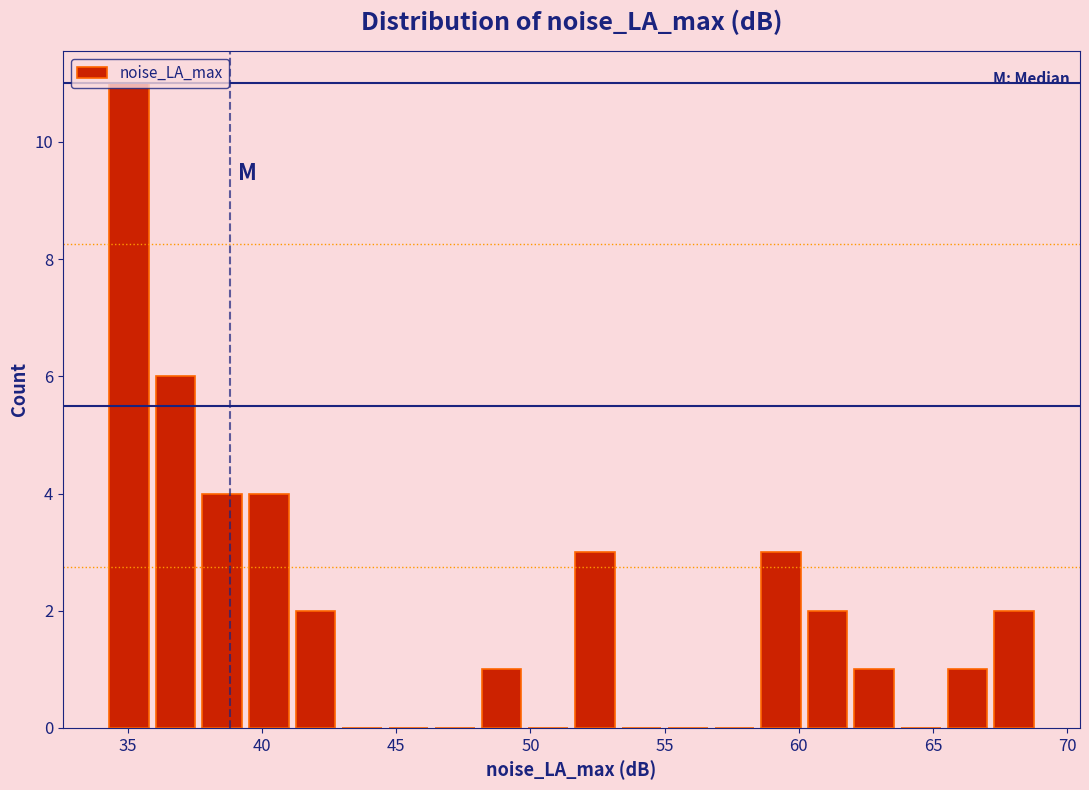

Read against the x-axis, roughly where is the centre of the tallest bar?

35.0